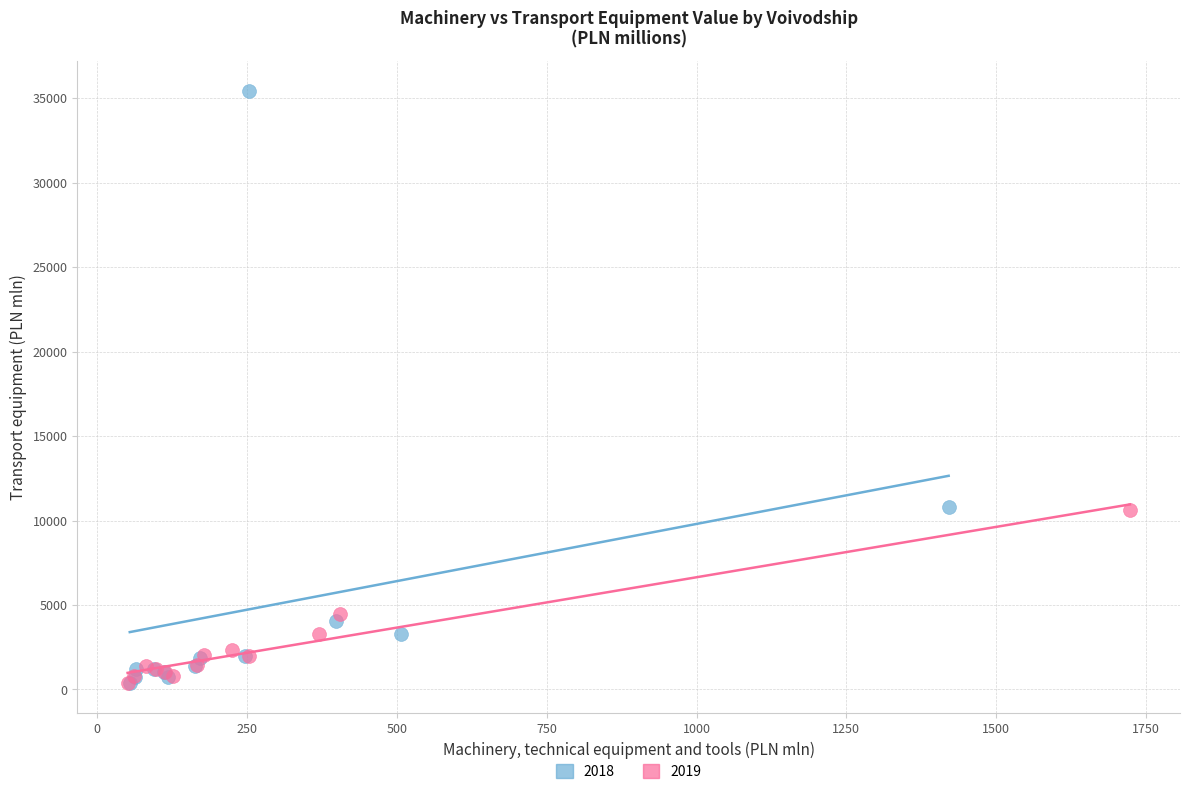

Which series contains the highest Y value?

2018